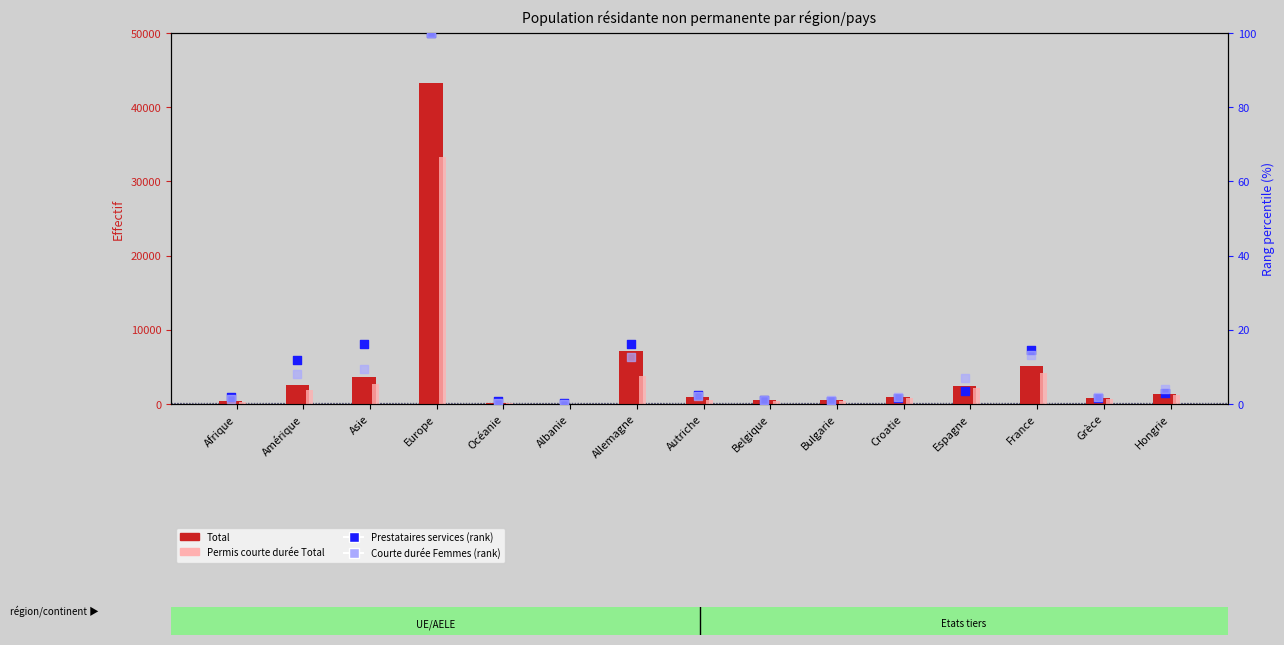

Which series reaches the minimum Y coordinate?

Courte durée Femmes (rank)